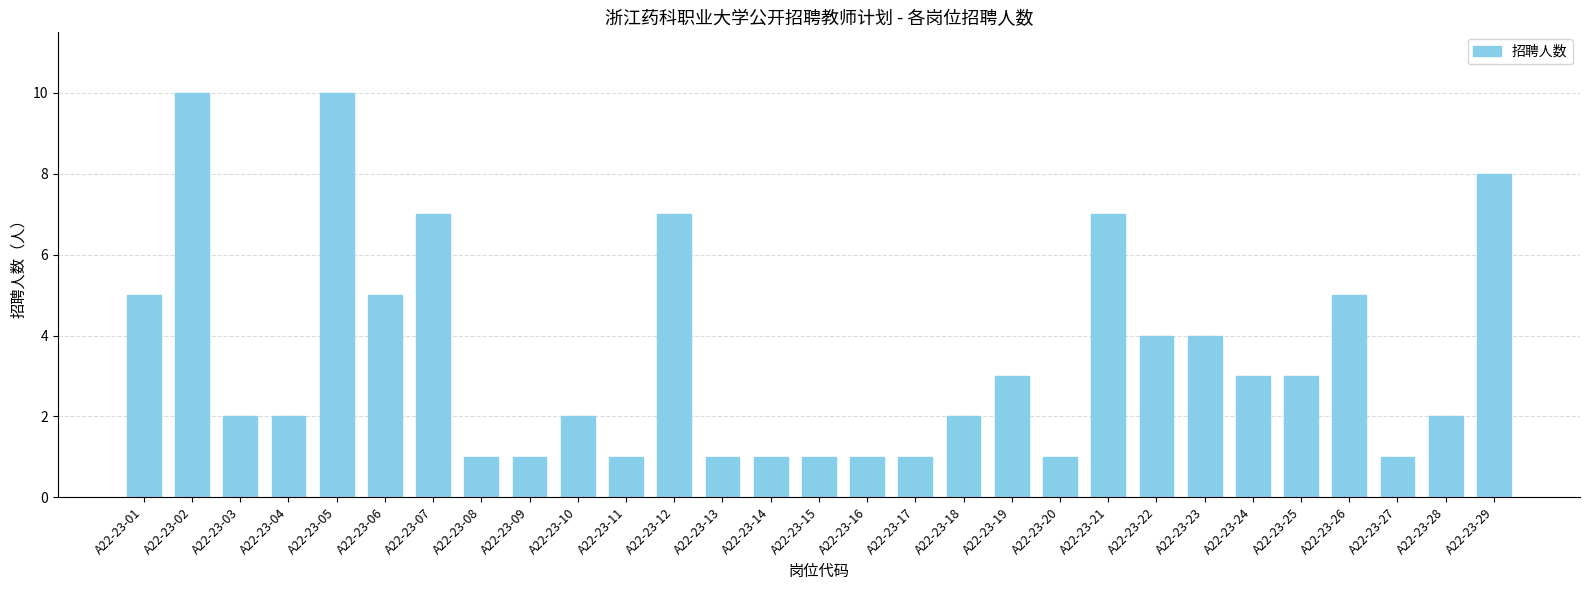

How many categories are shown in the chart?

29